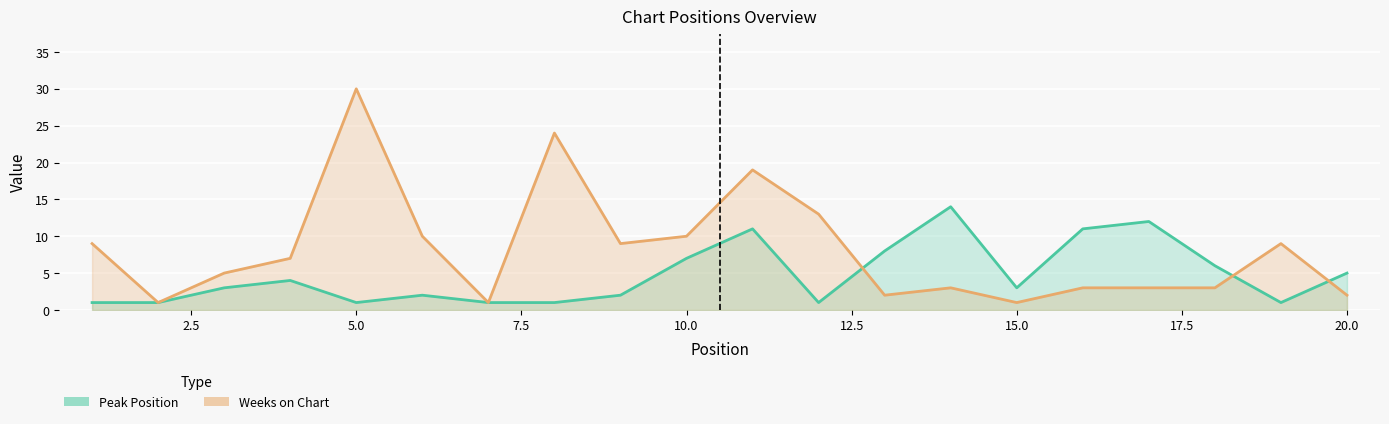

True or false: Weeks on Chart has more than 2 points higher than both neighbors.

True